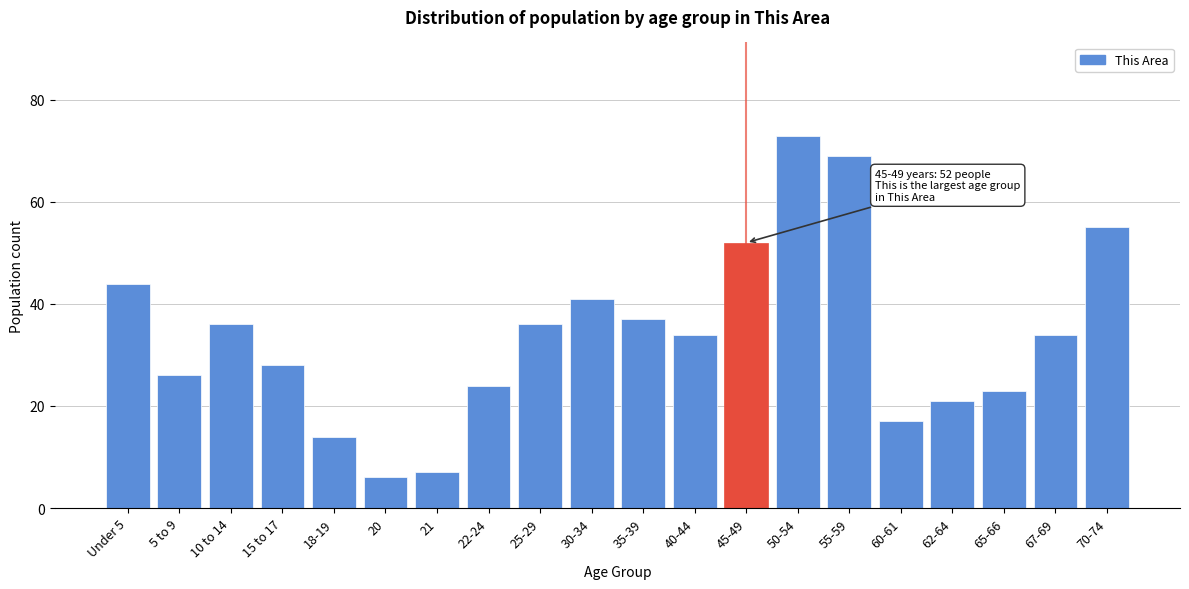

Reading left to right, list all the values displayed in this chart.

Under 5=44	5 to 9=26	10 to 14=36	15 to 17=28	18-19=14	20=6	21=7	22-24=24	25-29=36	30-34=41	35-39=37	40-44=34	45-49=52	50-54=73	55-59=69	60-61=17	62-64=21	65-66=23	67-69=34	70-74=55